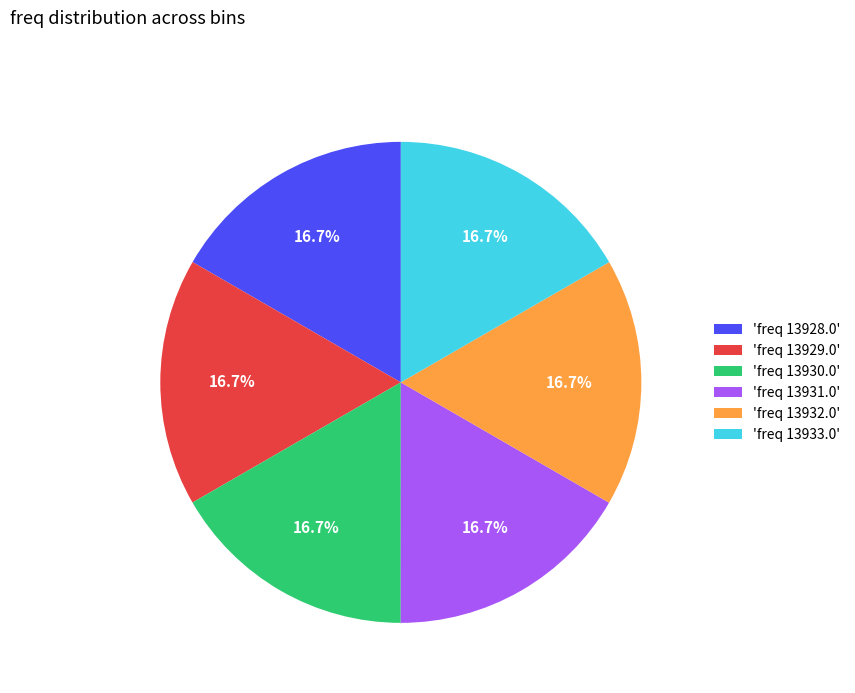

Is there a majority slice in this chart?

No